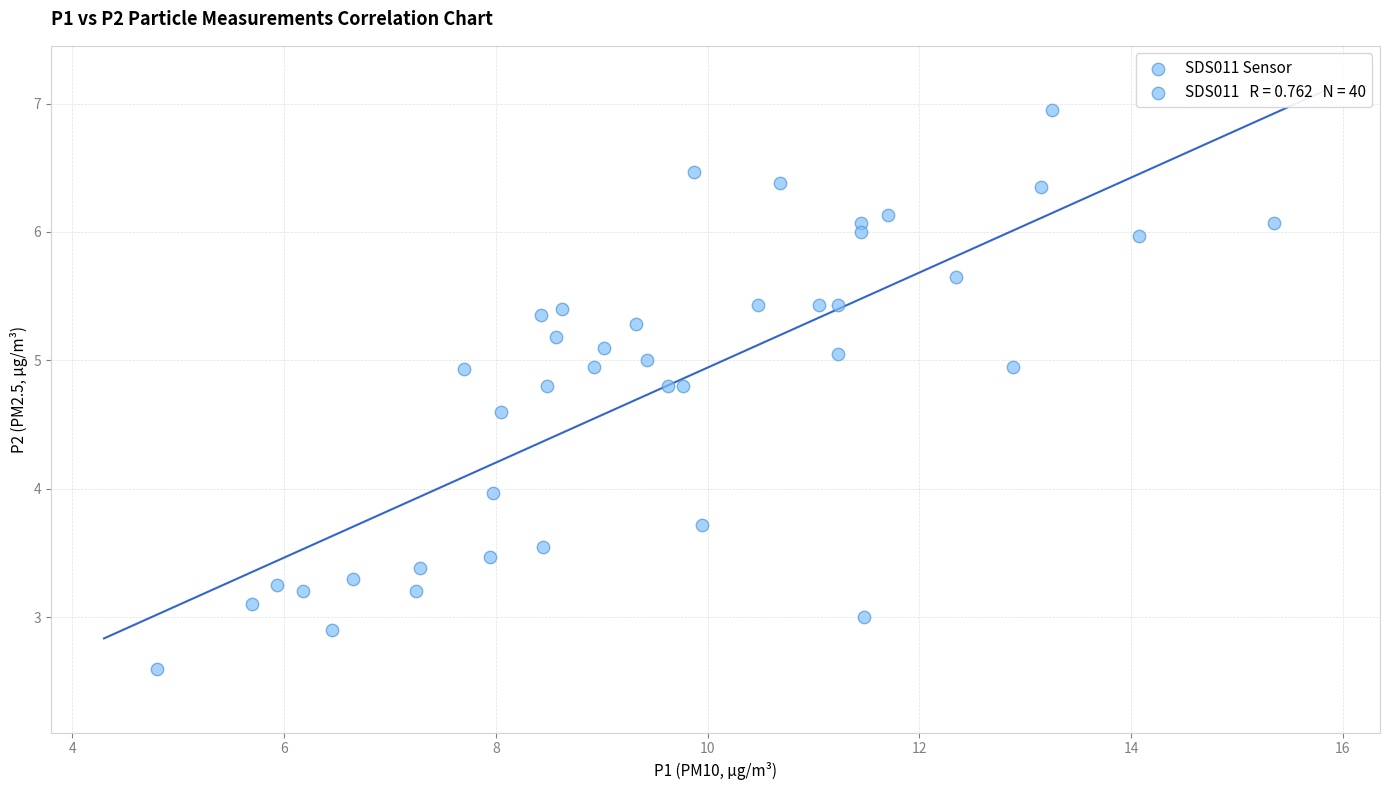

What is the range of X values (max minus min)?

10.6